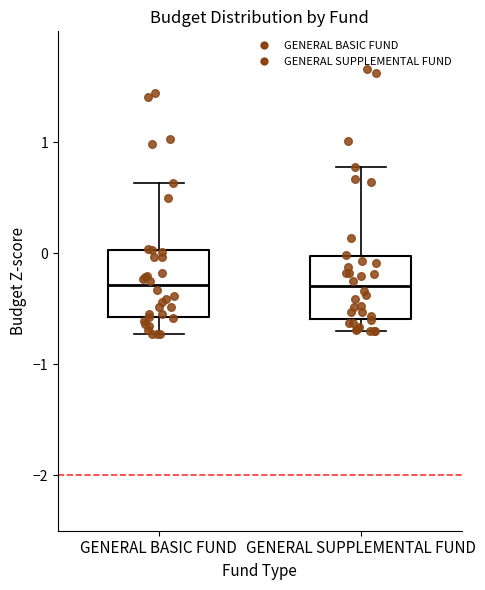

Reading left to right, read every box against the y-axis: the position of its median line, the range the box covers, and the ends of its whiskers. The values are not printed on the chart, so give them approximately, as read against the axis.

GENERAL BASIC FUND: median -0.3, box -0.6 to 0.0, whiskers -0.7 to 0.6
GENERAL SUPPLEMENTAL FUND: median -0.3, box -0.6 to 0.0, whiskers -0.7 to 0.8